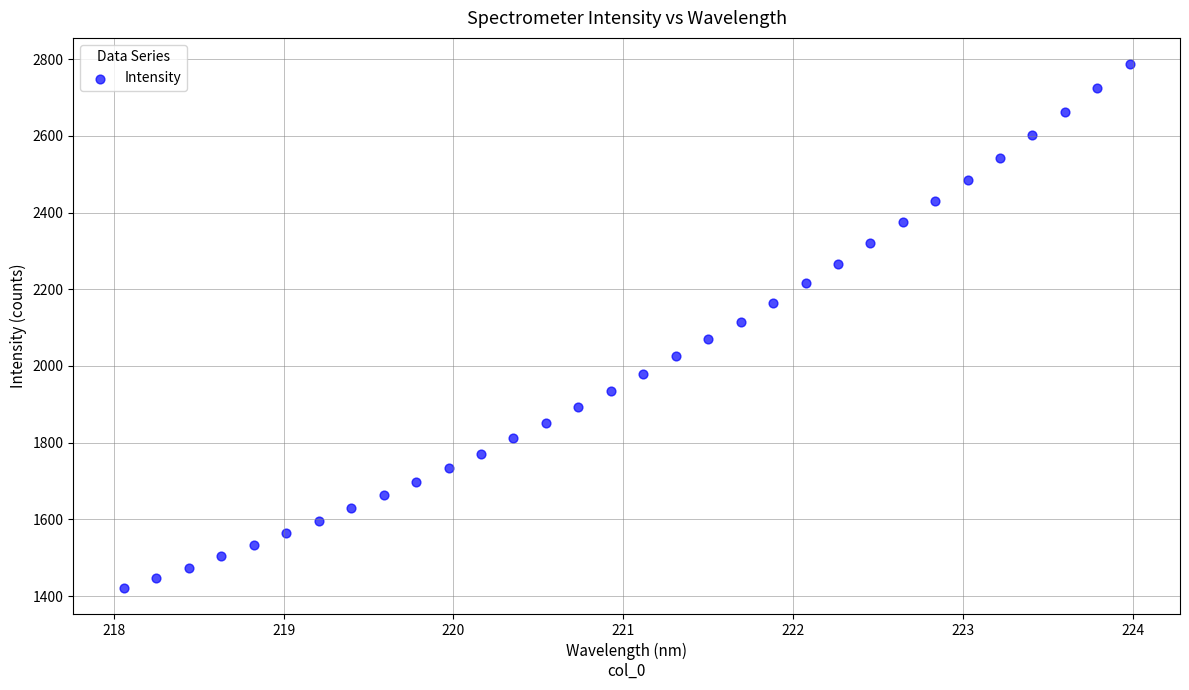

What is the range of X values (max minus min)?

5.9